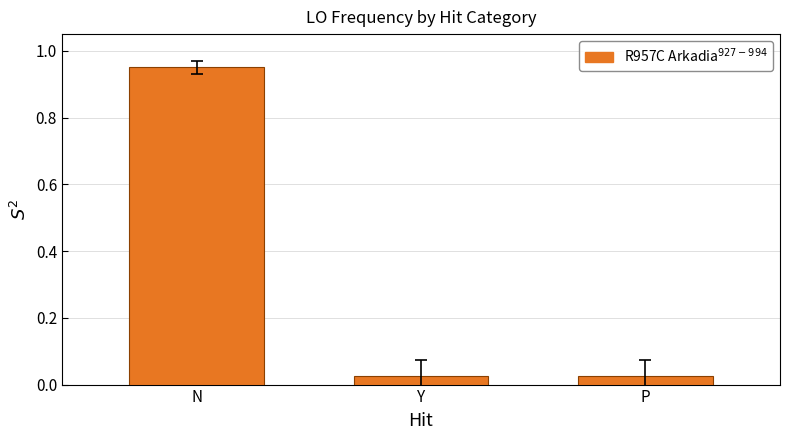

The chart shows a value of 0.5 at N. True or false?

False